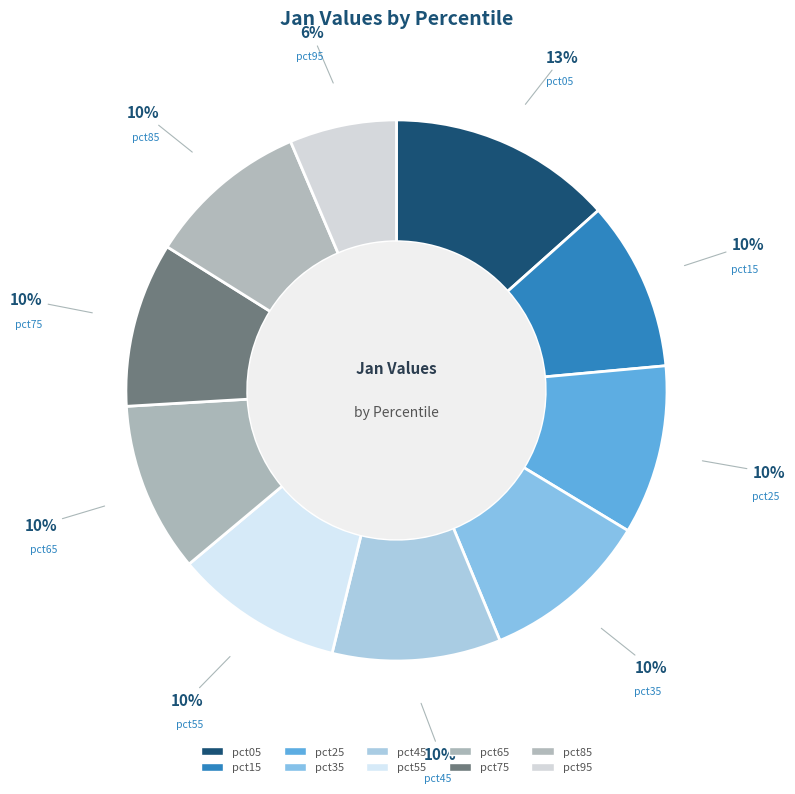

What percentage do pct25 and pct05 together represent?

23.5%